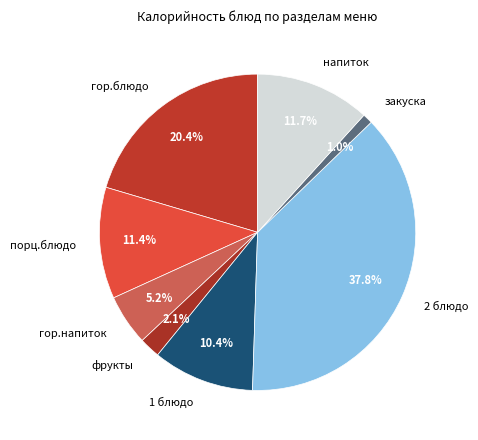

How many slices are in this pie chart?

8